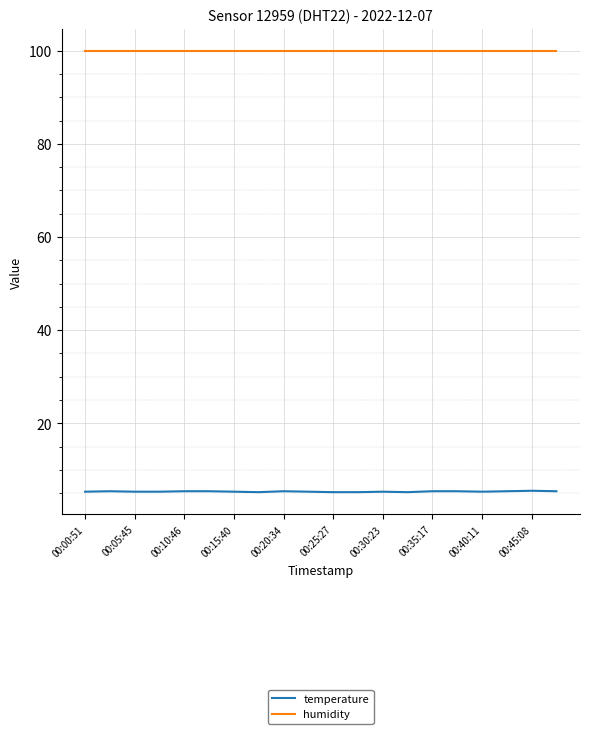

What is the difference between the maximum and minimum values in the temperature series?

0.3